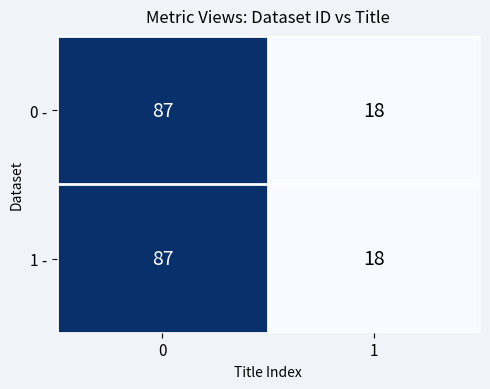

What is the approximate value of 1 - at 0, to the nearest 10?

90